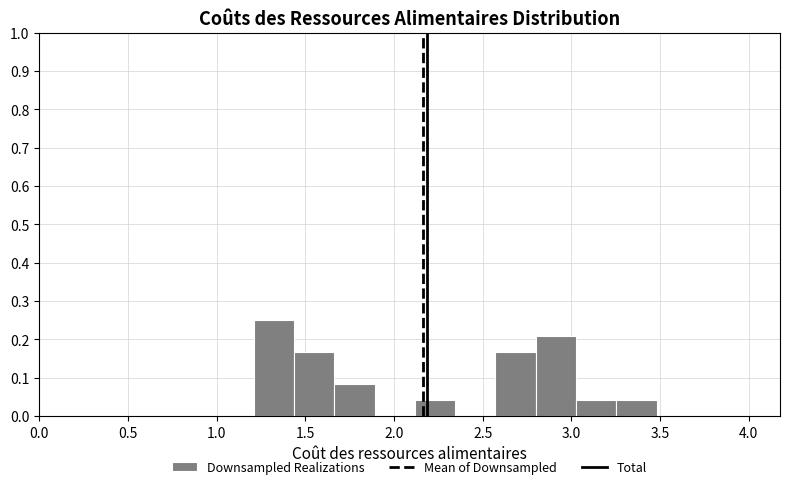

How tall is the bar that spans 3.25 to 3.50 on the x-axis? Neither the bar edges nor the heights are printed on the chart, so give them approximately, as read against the axes.

0.04